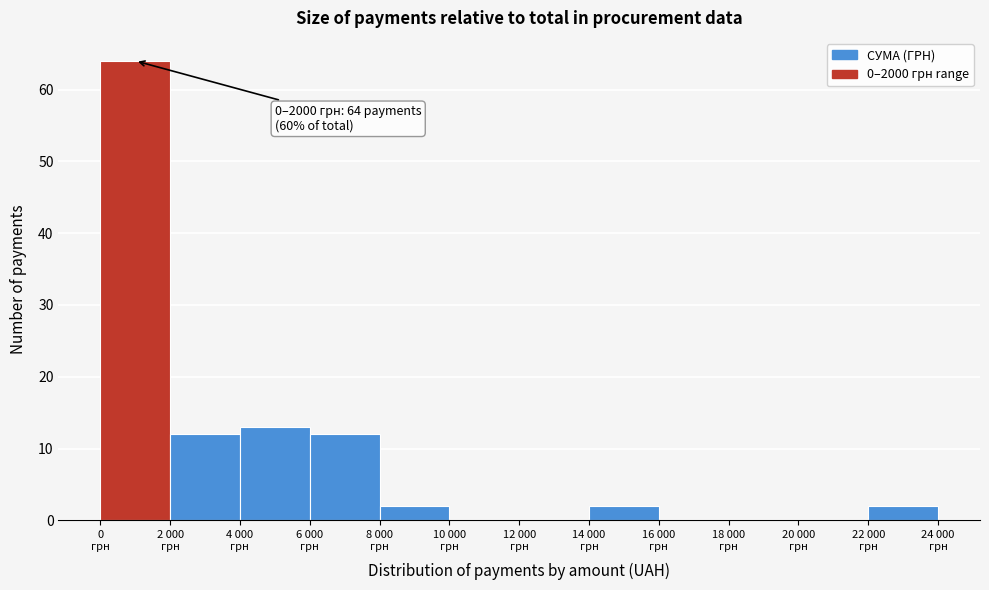

What is the maximum value shown in the chart?

64